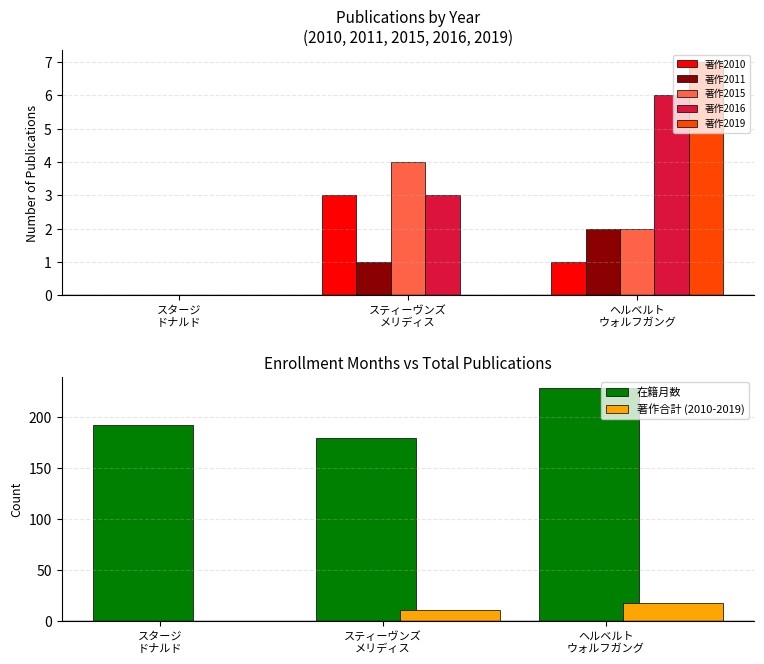

How many data points in 著作2011 are above 1?

1